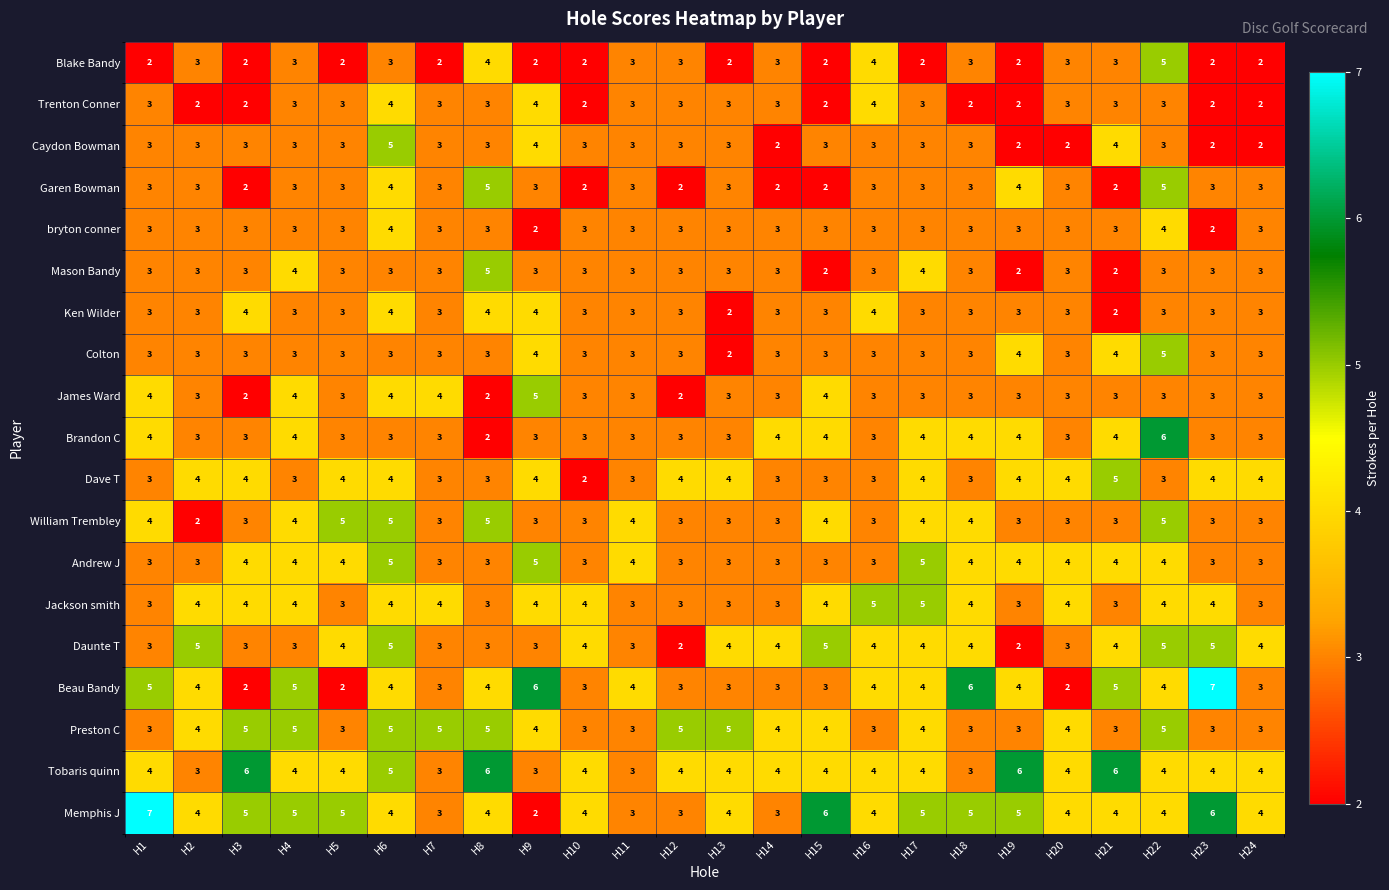

What is the spread (max minus min) of values at H23?

5